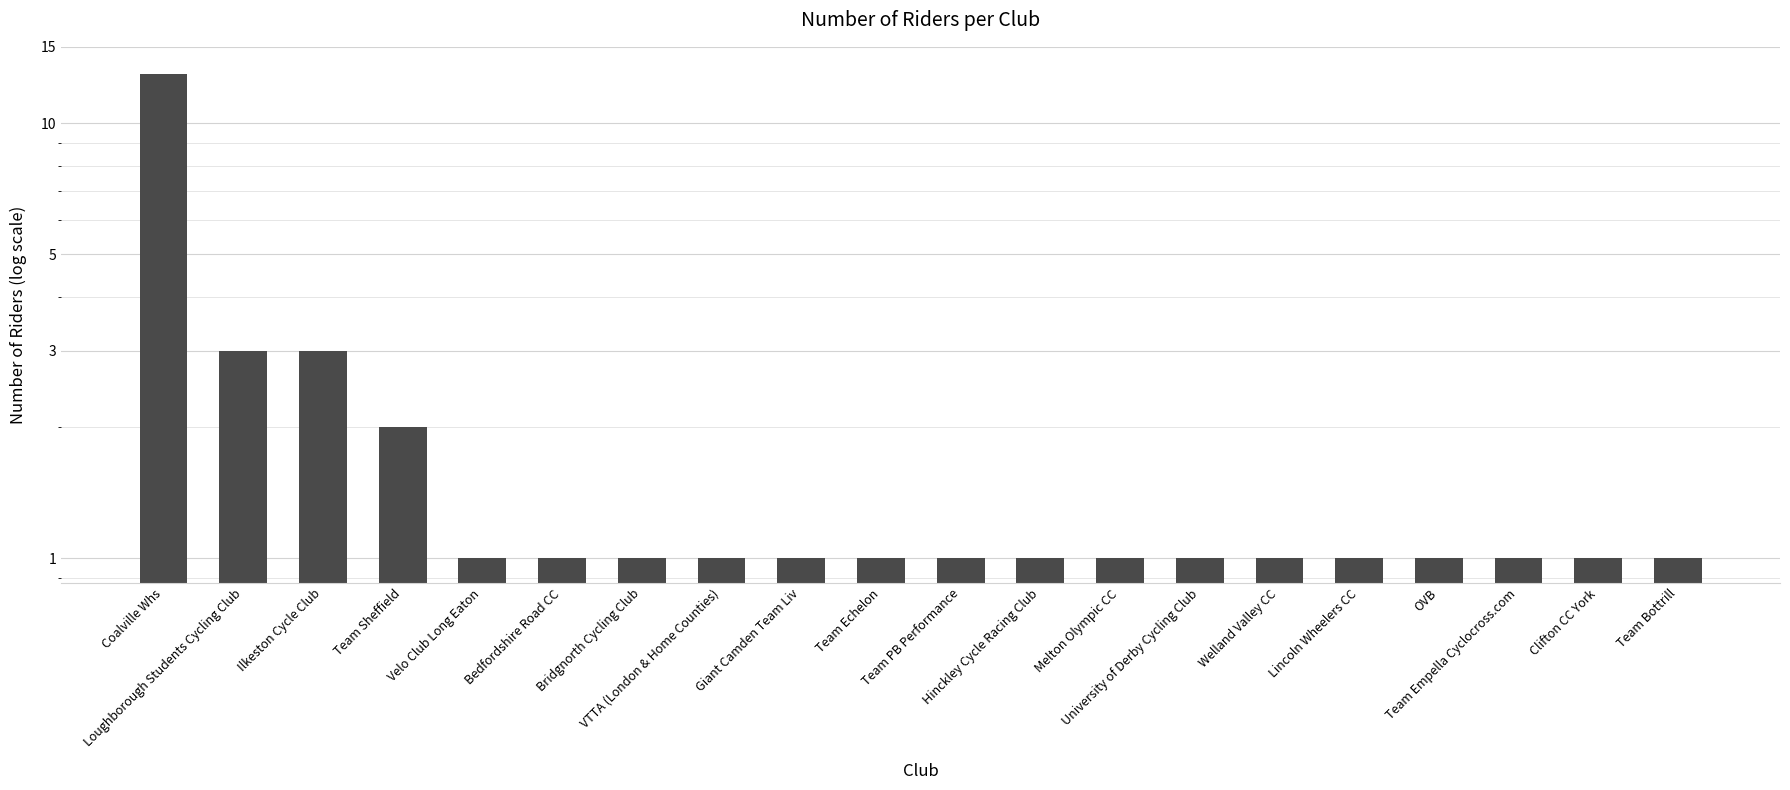

What is the maximum value shown in the chart?

13